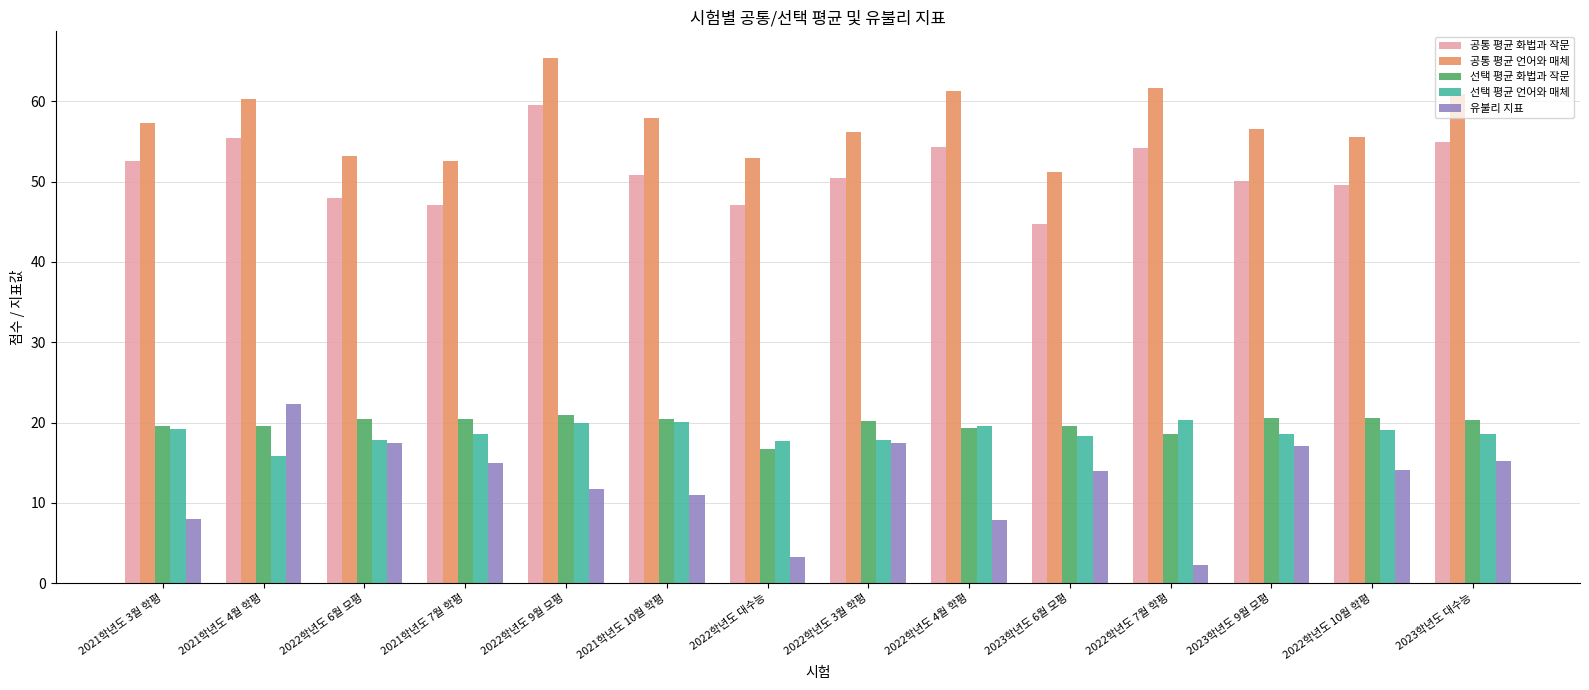

The value of 선택 평균 언어와 매체 at 2023학년도 6월 모평 is 32.3. True or false?

False